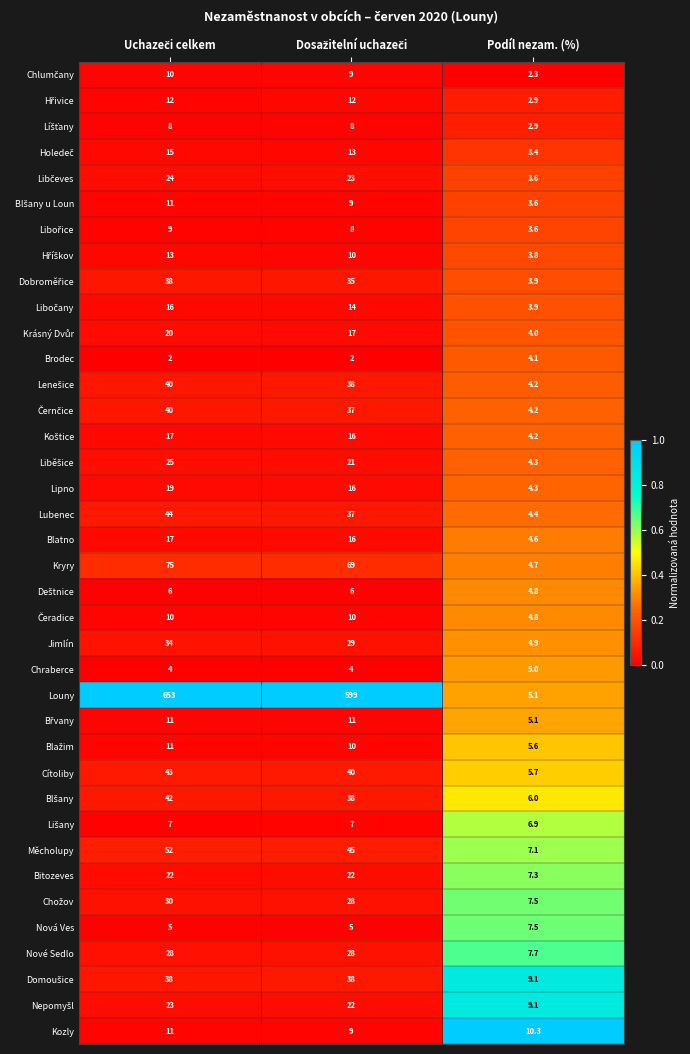

True or false: Brodec has a value of 4.1 at Podíl nezam. (%).

True